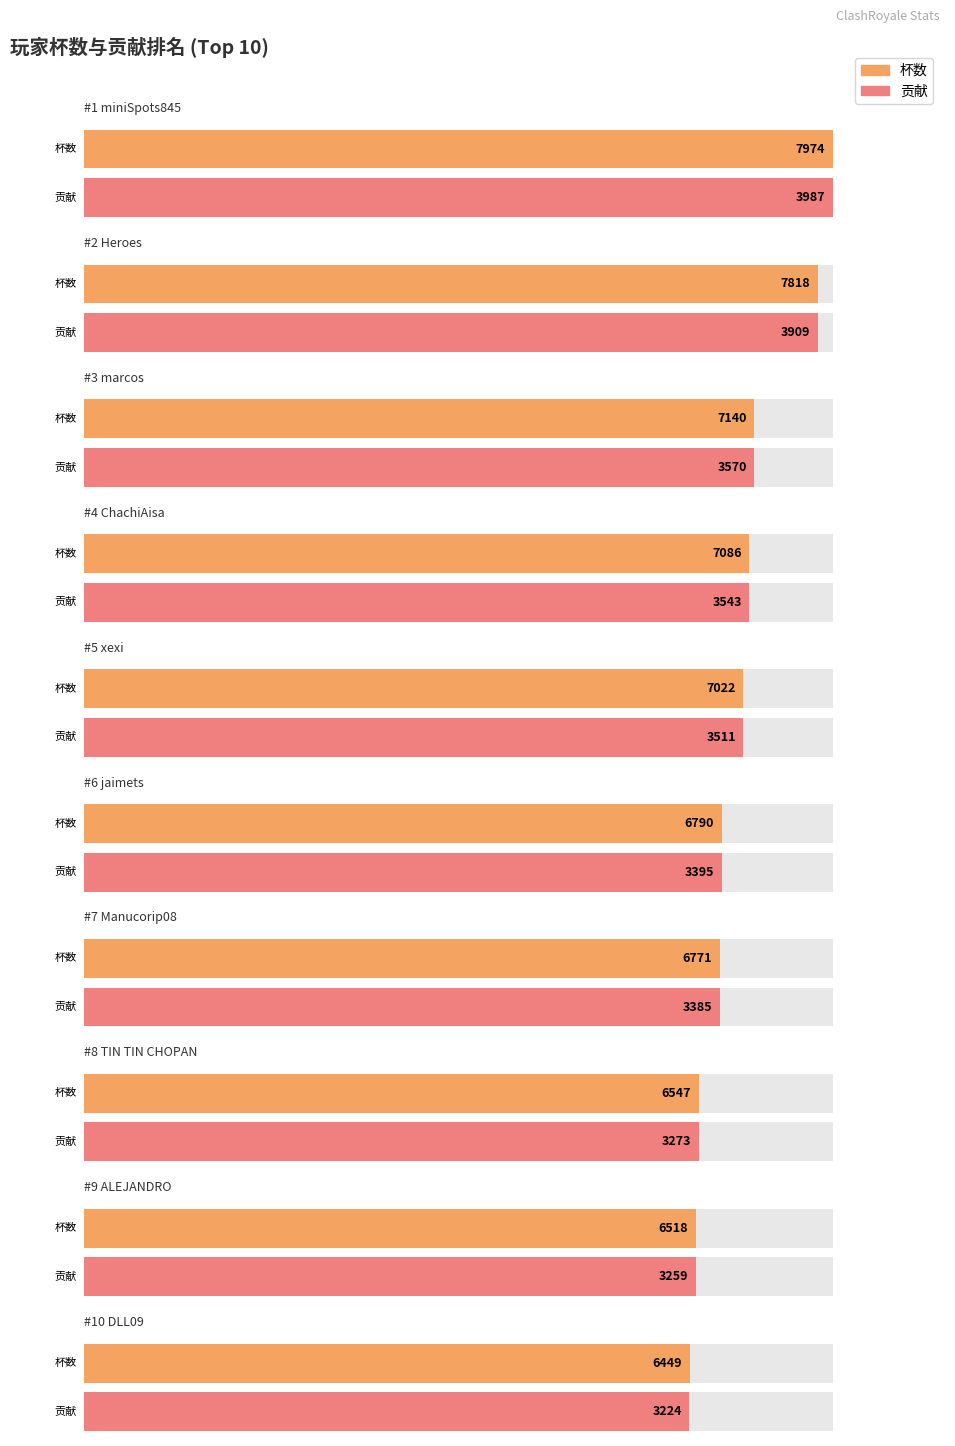

How many values in the 杯数 series exceed 6449?

9